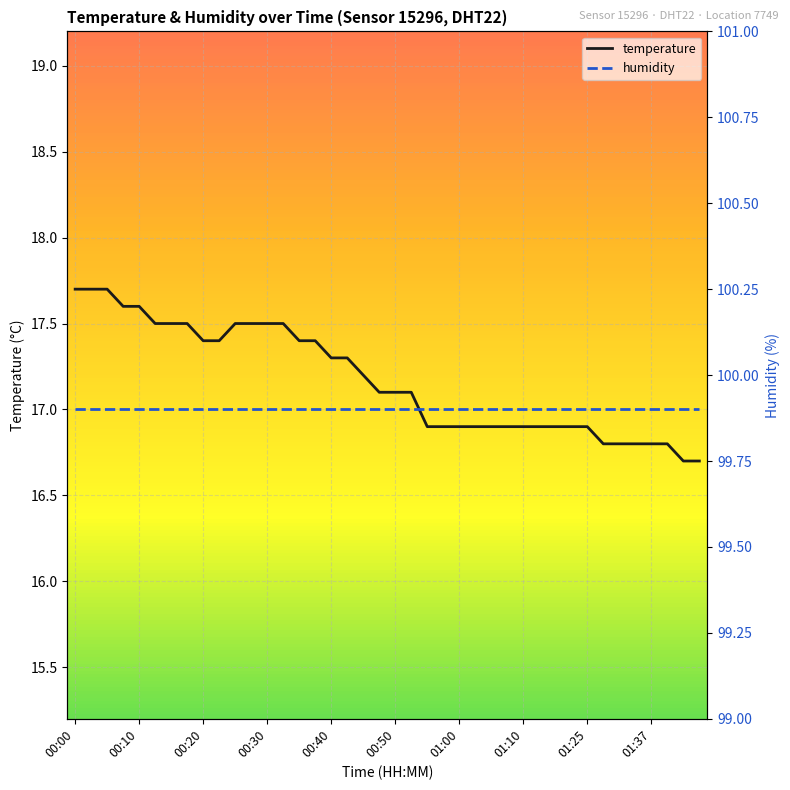

Which category has the lowest value across all series?

38